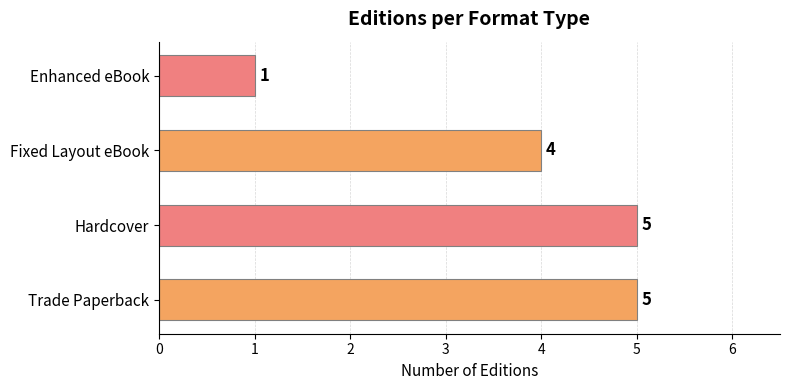

Are the bars grouped side by side (vs. stacked)?

No